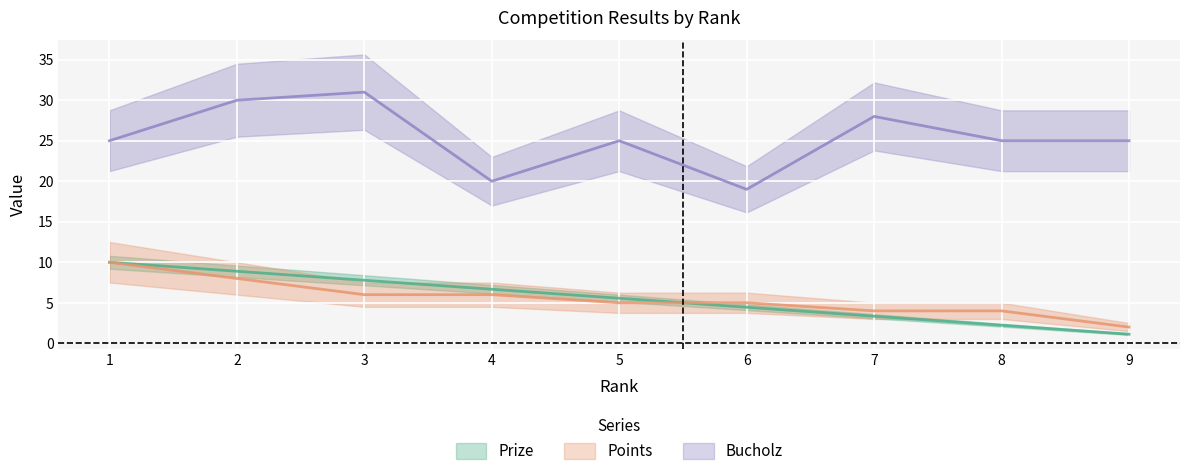

What is the maximum value for Prize?

10.0